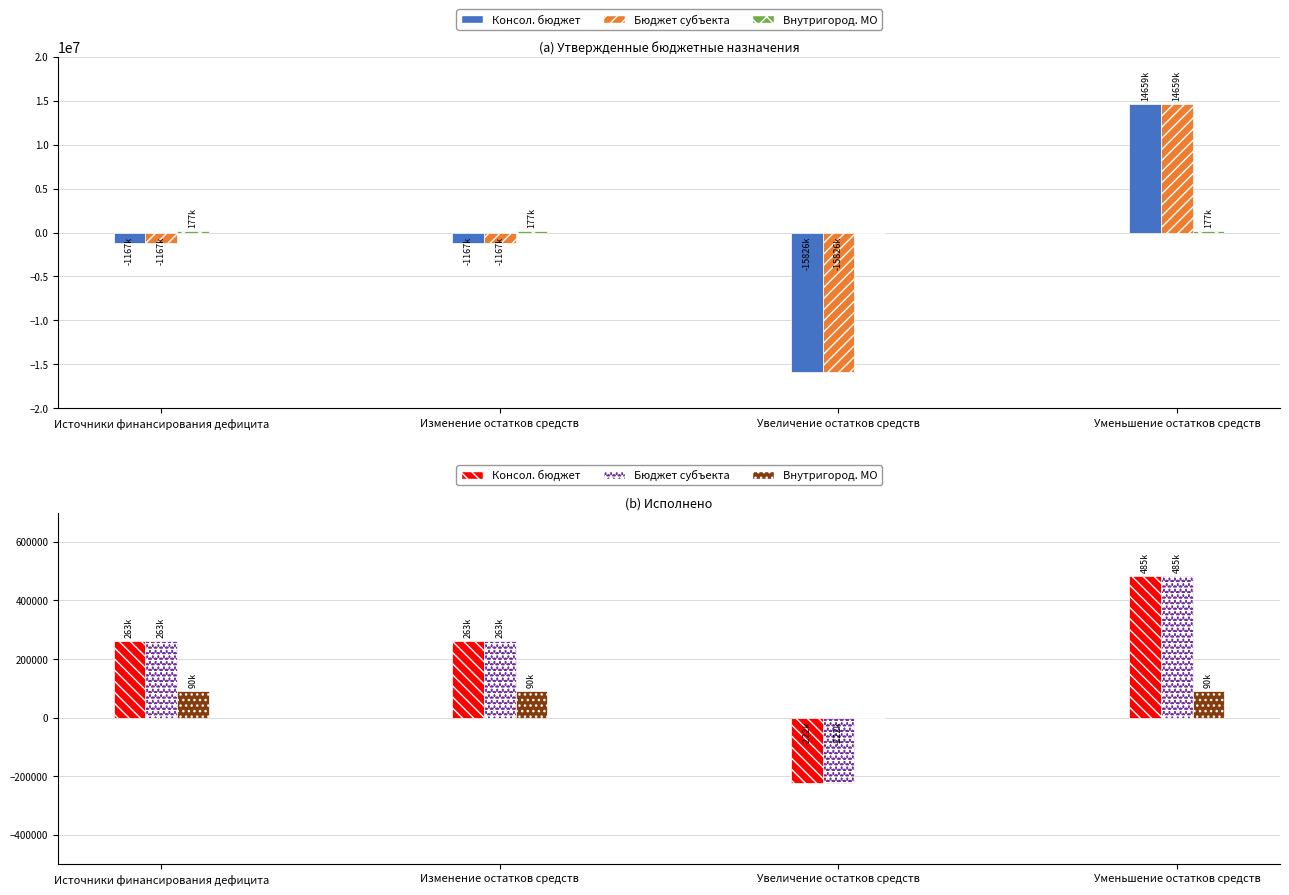

Count the Утвержденные (консол. бюджет) values in the range -1166800 to 14658700.

3